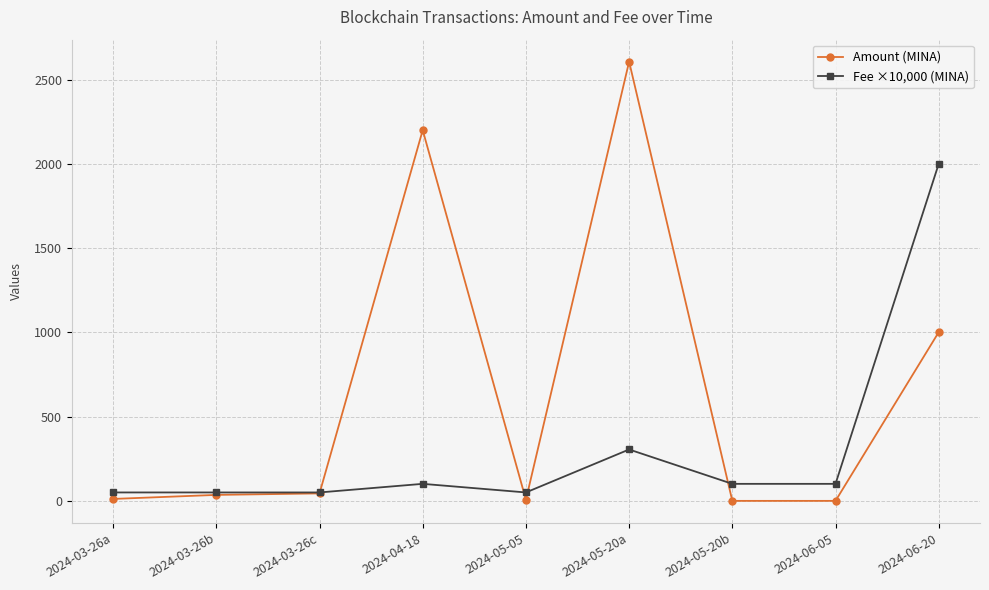

Between 2024-05-20a and 2024-05-20b, which series saw the biggest shift?

Amount (MINA)